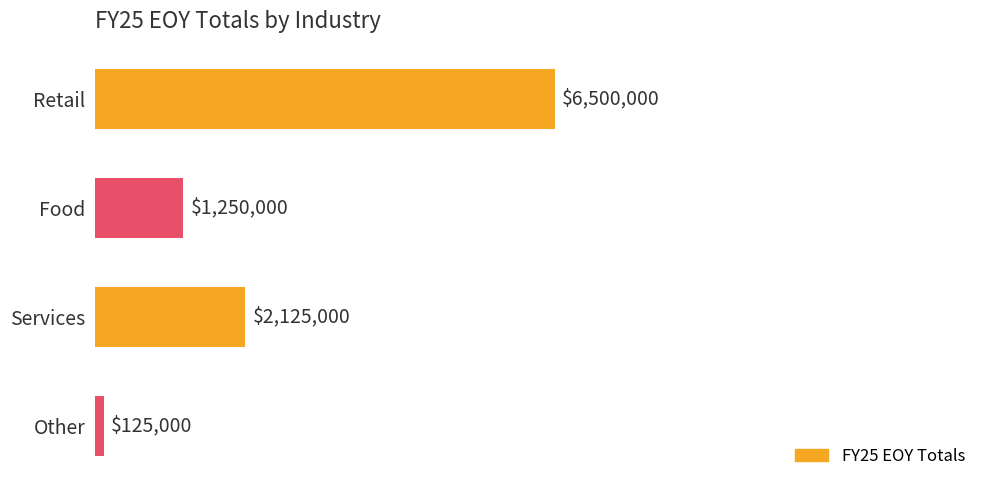

What is the sum of all values?

10000000